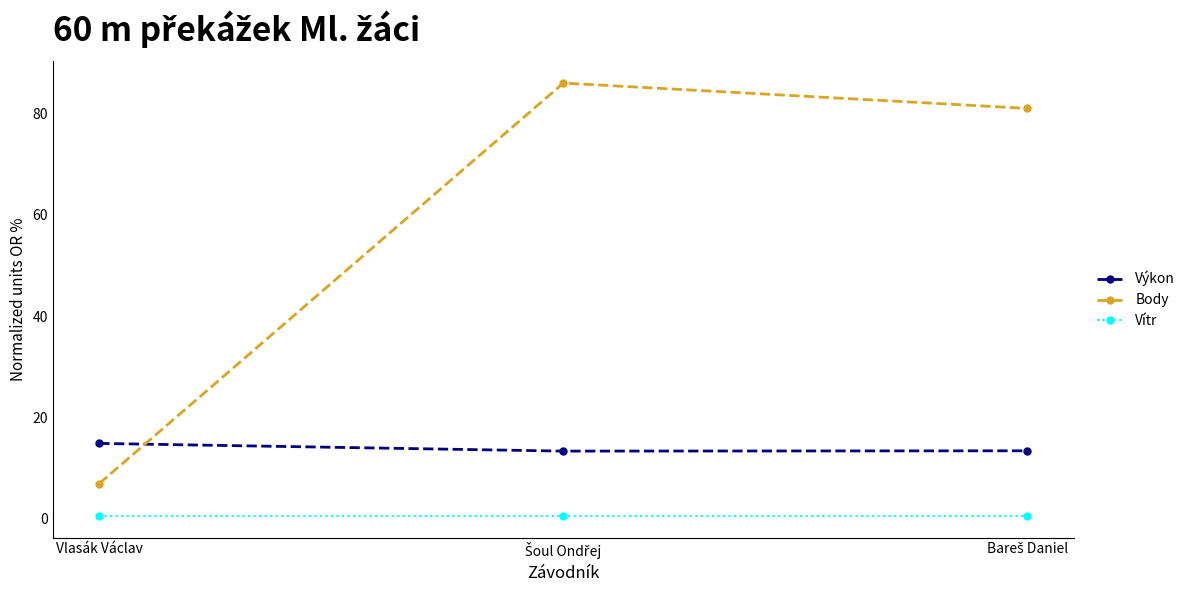

What is the value of the Výkon point at the 2nd from the left?

13.4